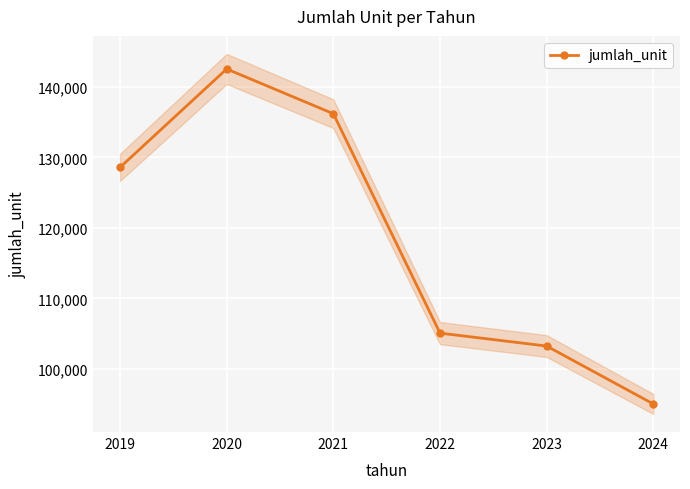

True or false: there are more than 2 points higher than both neighbors.

False